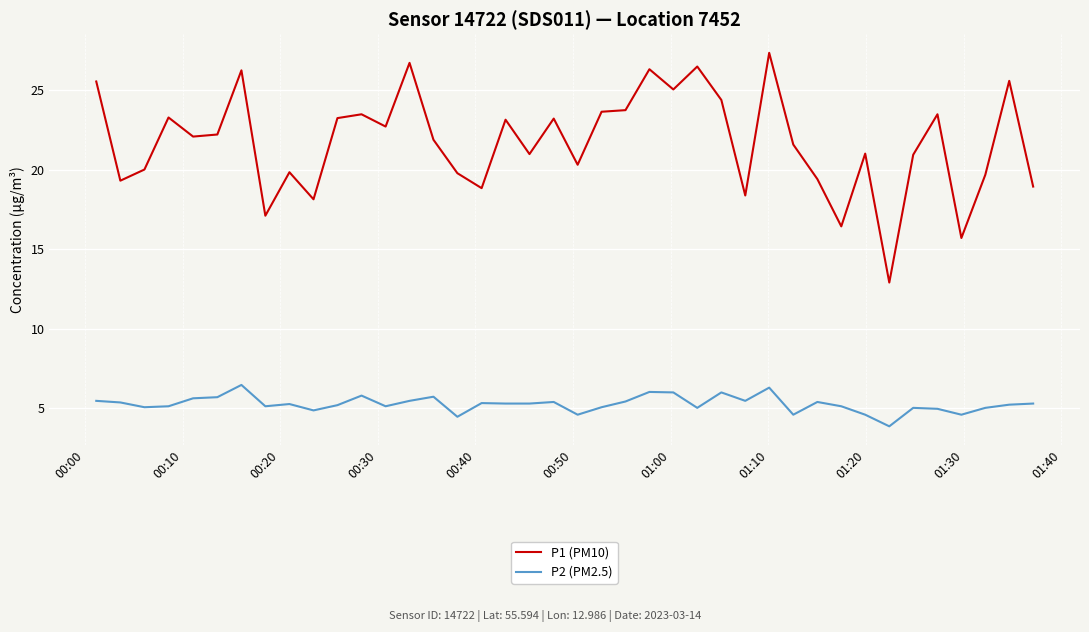

True or false: P1 (PM10) and P2 (PM2.5) intersect in this chart.

False